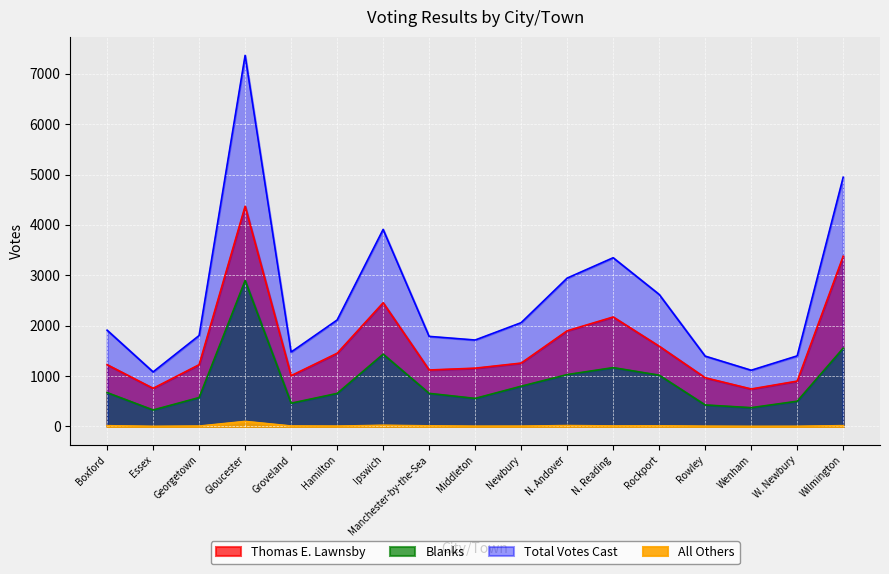

True or false: Blanks and All Others cross at least once.

False